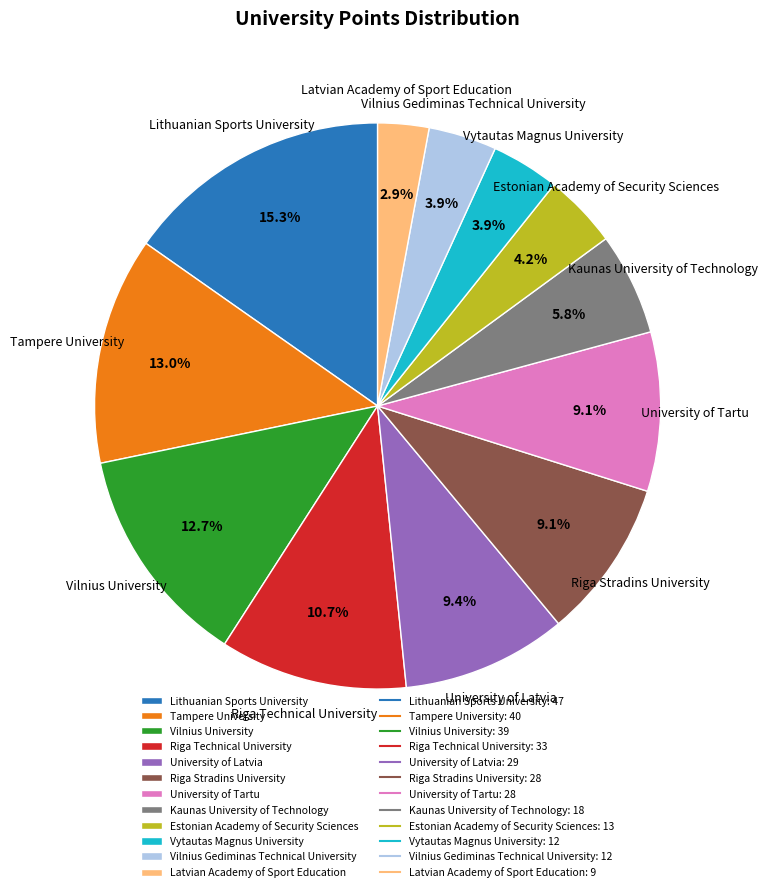

How many slices are in this pie chart?

12